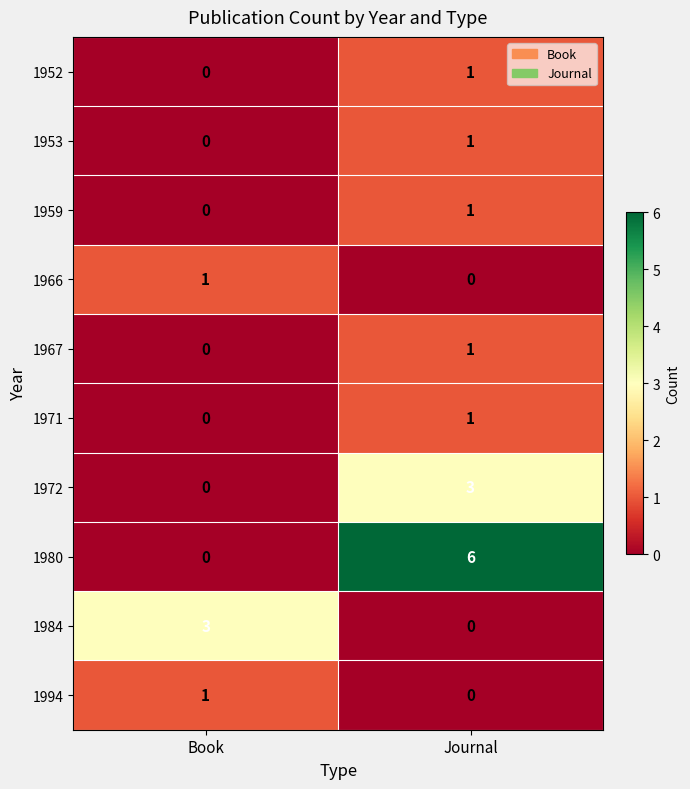

Rank the categories by 1952 value from lowest to highest.

Book, Journal